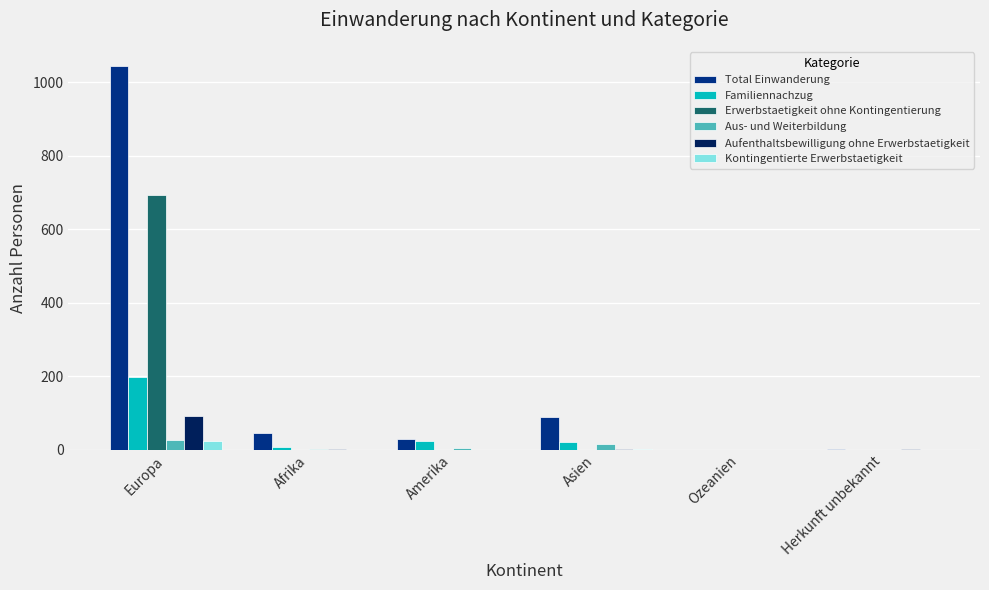

The Total Einwanderung series shows 45 at Afrika. True or false?

True